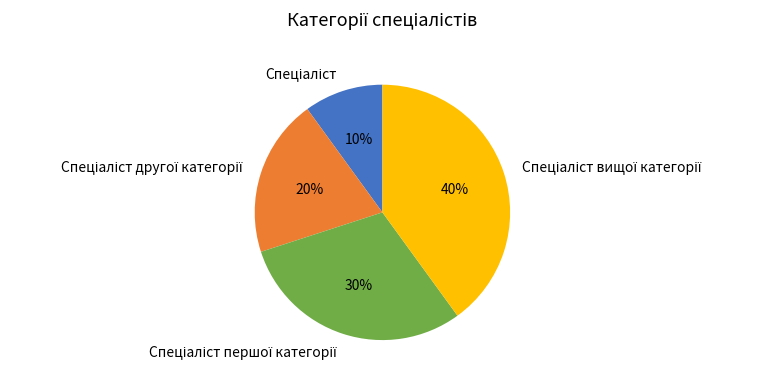

To the nearest percent, what is the difference between the largest and smallest slice percentages?

30%